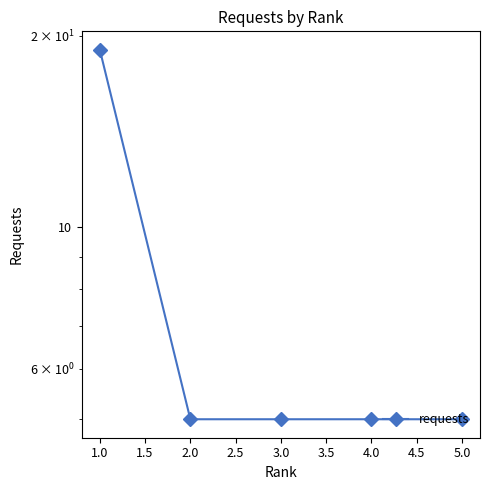

Reading left to right, transcribe all the data shown in this chart.

19	5	5	5	5